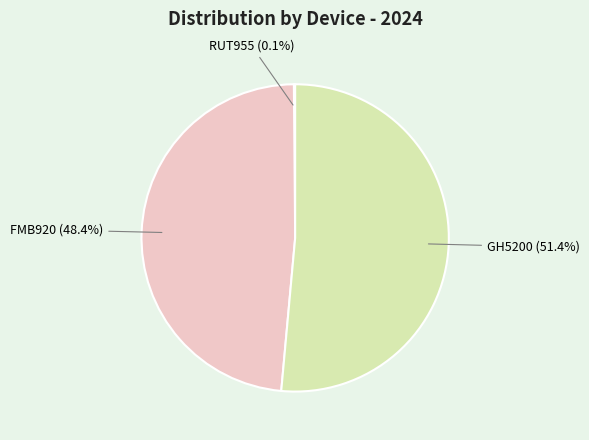

To the nearest percent, what is the average slice percentage?

33%